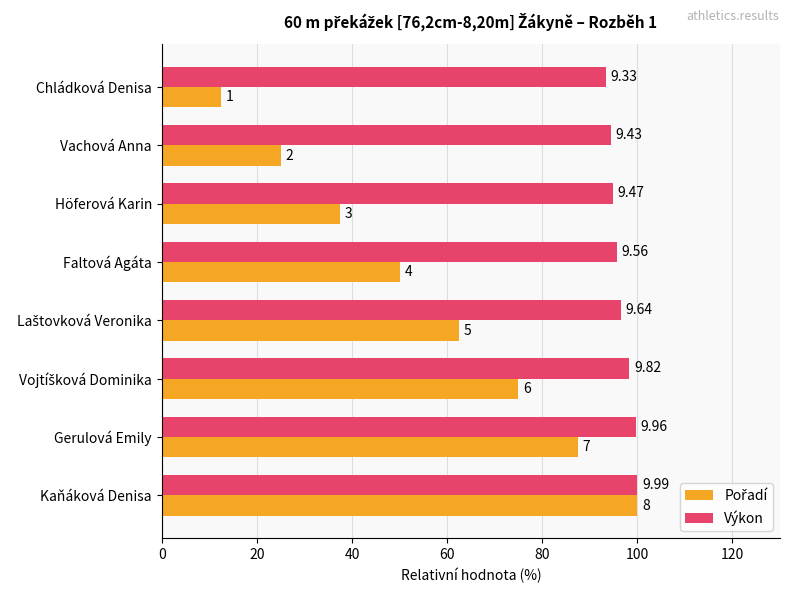

What is the value of the Pořadí bar at the 3rd from the left?

37.5